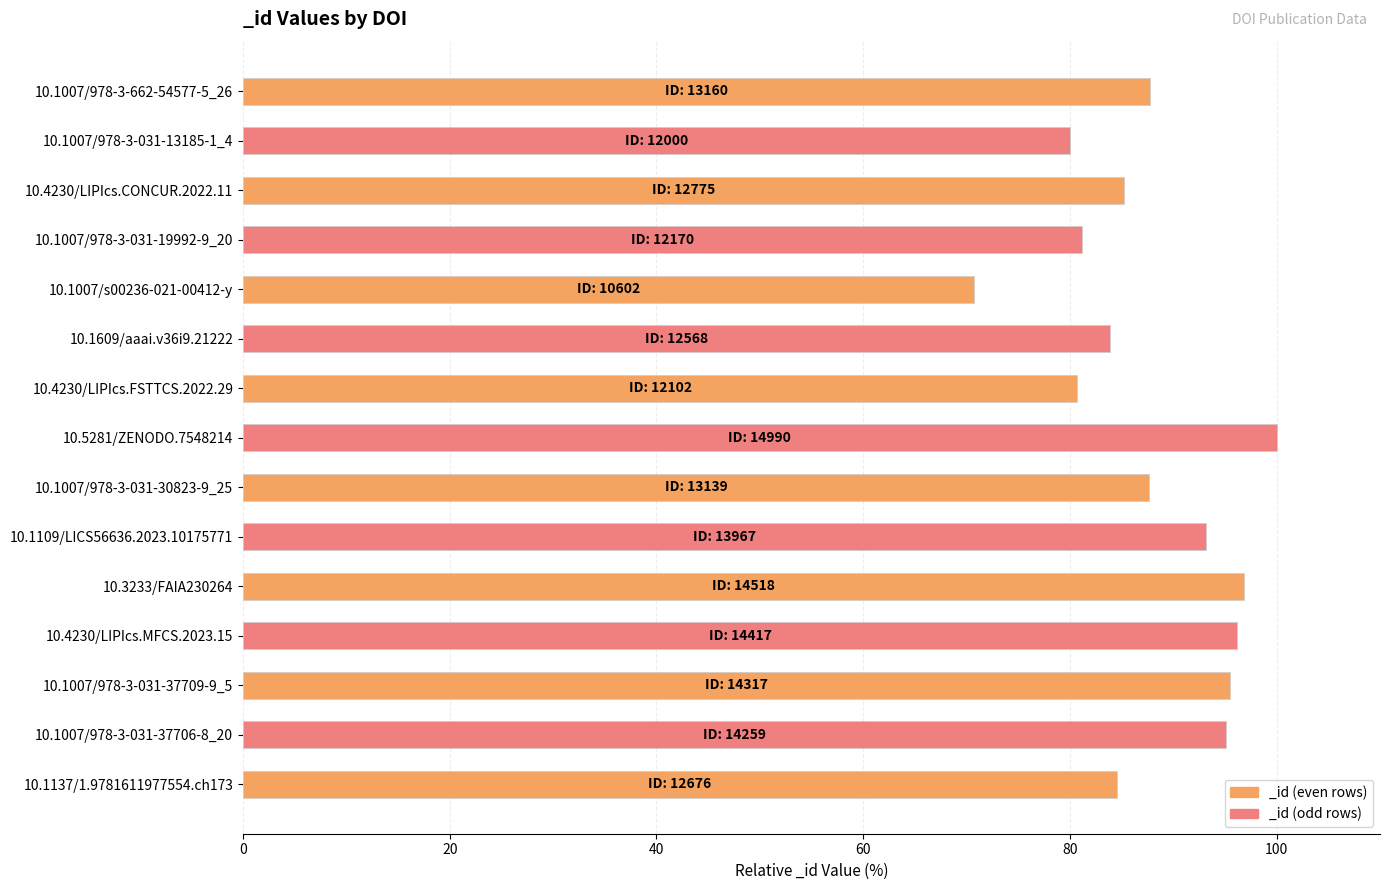

What is the difference between the maximum and second lowest values?

19.9